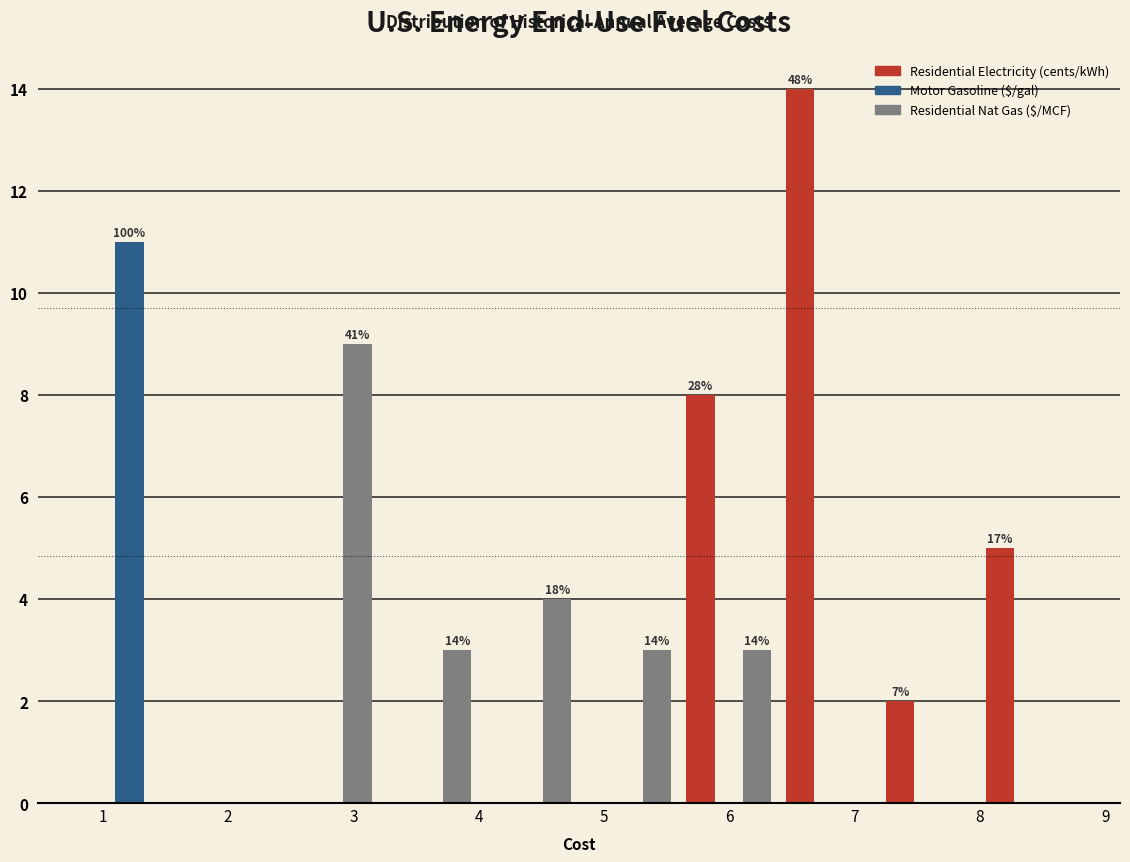

In the Motor Gasoline ($/gal) series, which range on the x-axis has the tallest bar?

0.8 to 1.6